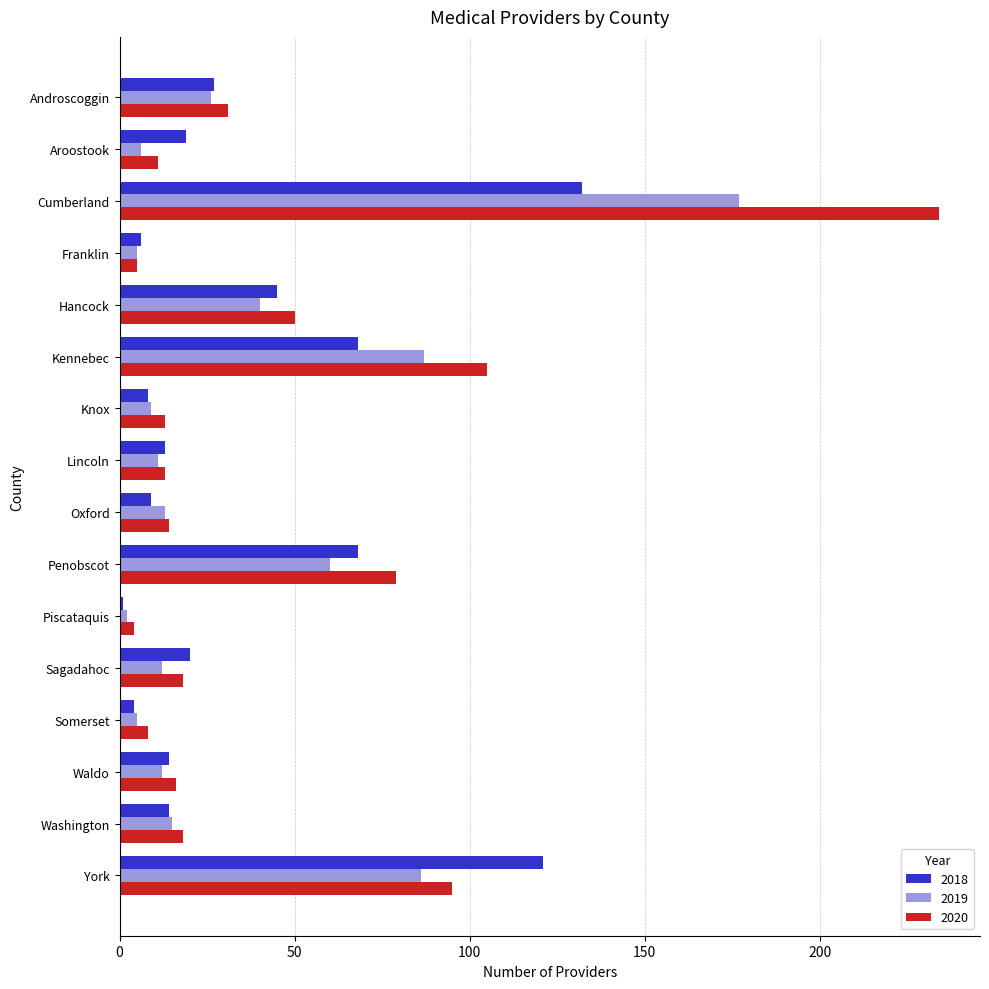

Which series has the largest total across all categories?

2020